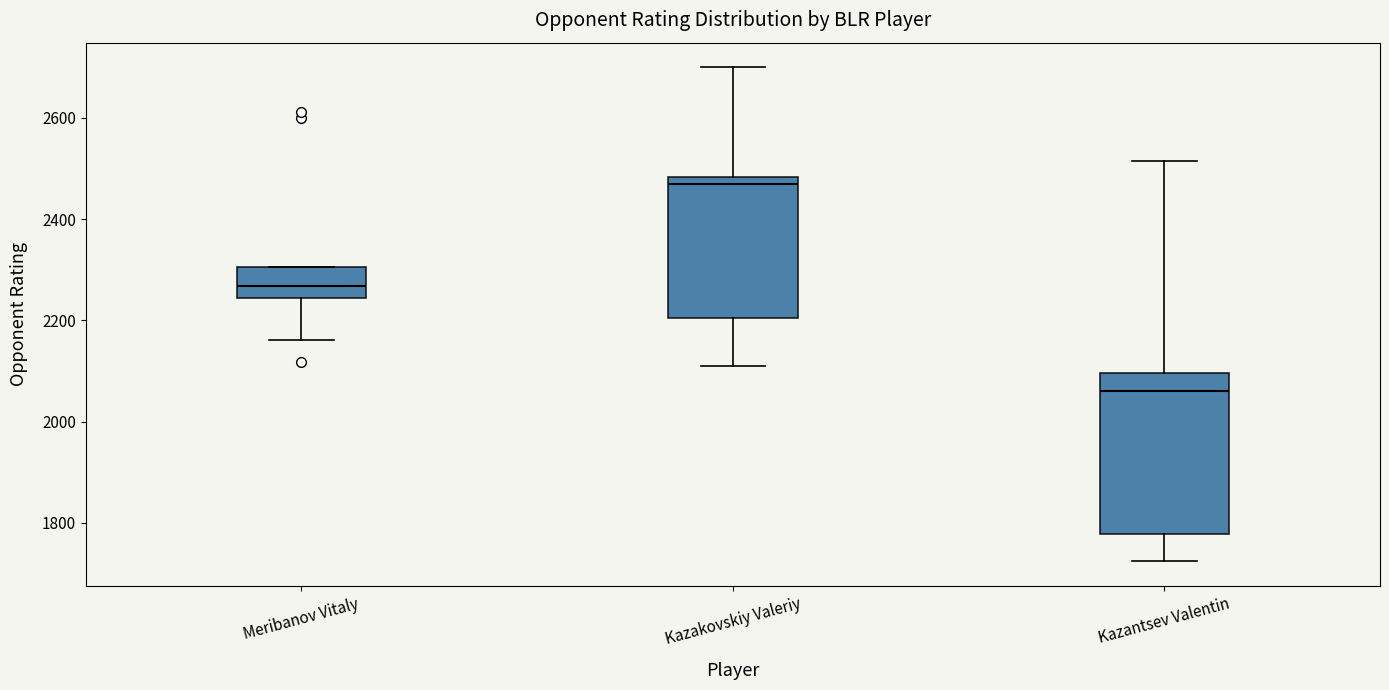

Which box's median line is the highest?

Kazakovskiy Valeriy